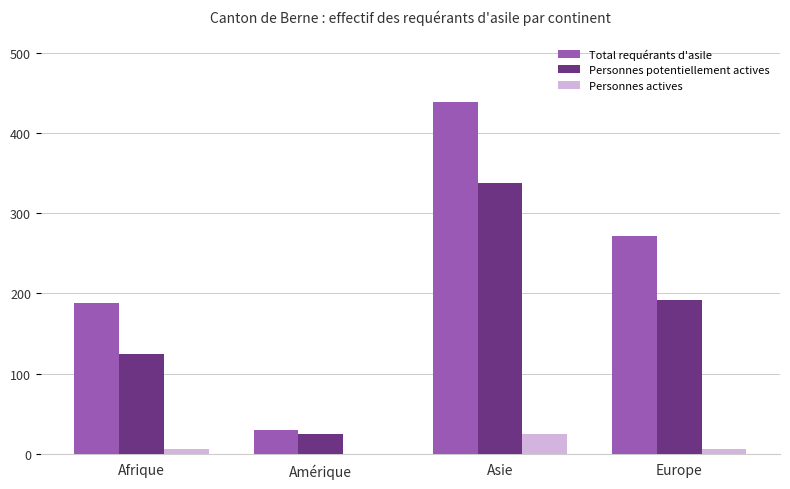

What are all the series names shown in the legend?

Total requérants d'asile, Personnes potentiellement actives, Personnes actives